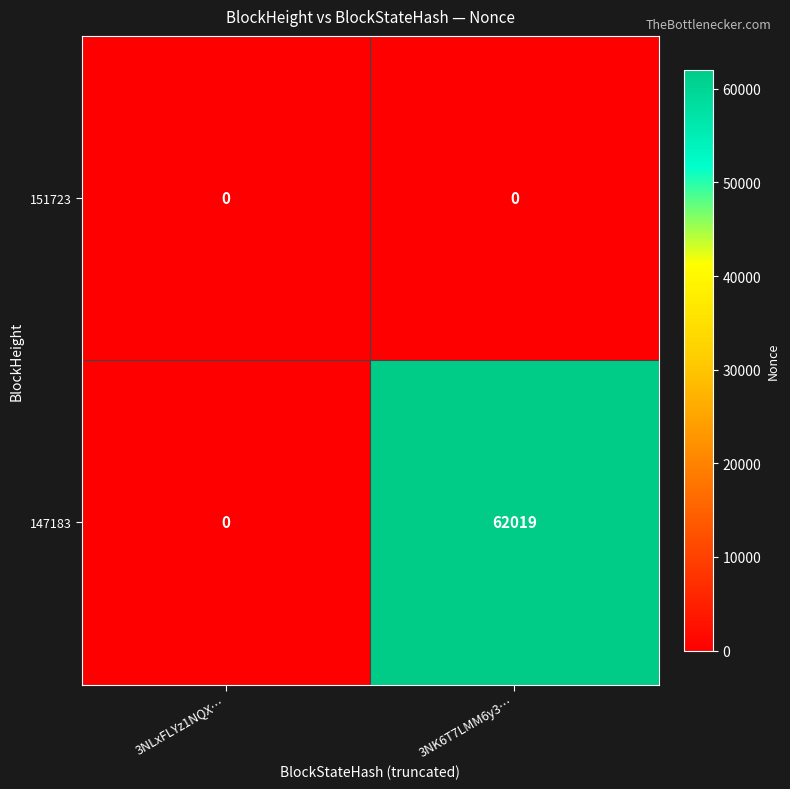

The 147183 series shows 0 at 3NLxFLYz1NQX…. True or false?

True